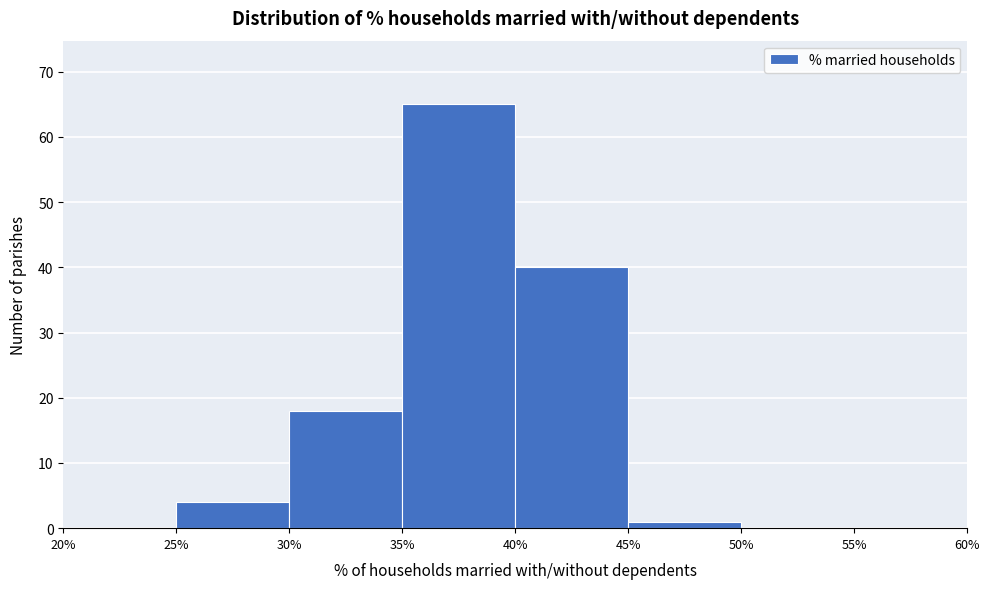

Reading left to right, transcribe this chart: for each bar, give the range it covers on the x-axis and its height. The values are not printed on the chart, so give them approximately, as read against the axis.

20% to 25%: 0
25% to 30%: 4
30% to 35%: 18
35% to 40%: 65
40% to 45%: 40
45% to 50%: 1
50% to 55%: 0
55% to 60%: 0